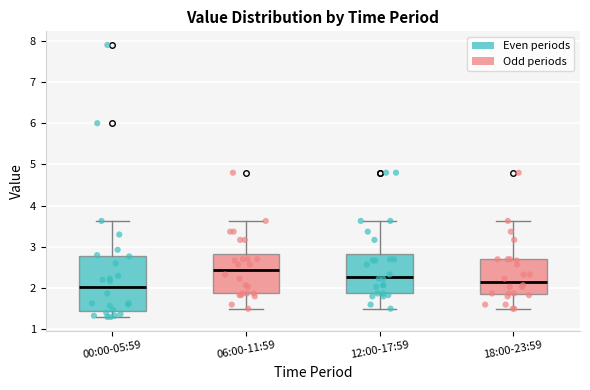

Where is the upper edge of the box for 12:00-17:59 on the y-axis? The values are not printed on the chart, so give them approximately, as read against the axis.

2.8